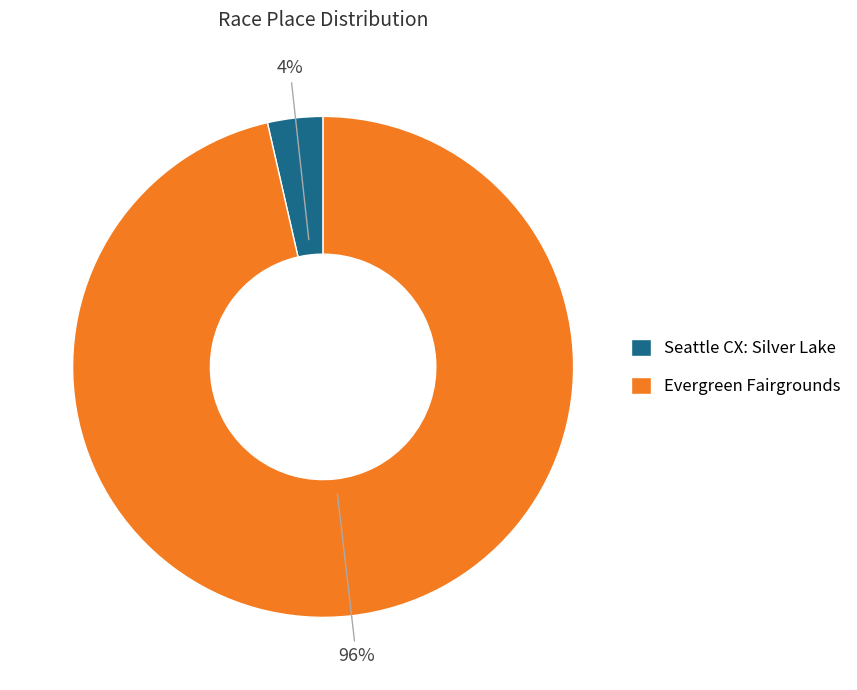

Is the sum of Evergreen Fairgrounds and Seattle CX: Silver Lake greater than half?

Yes